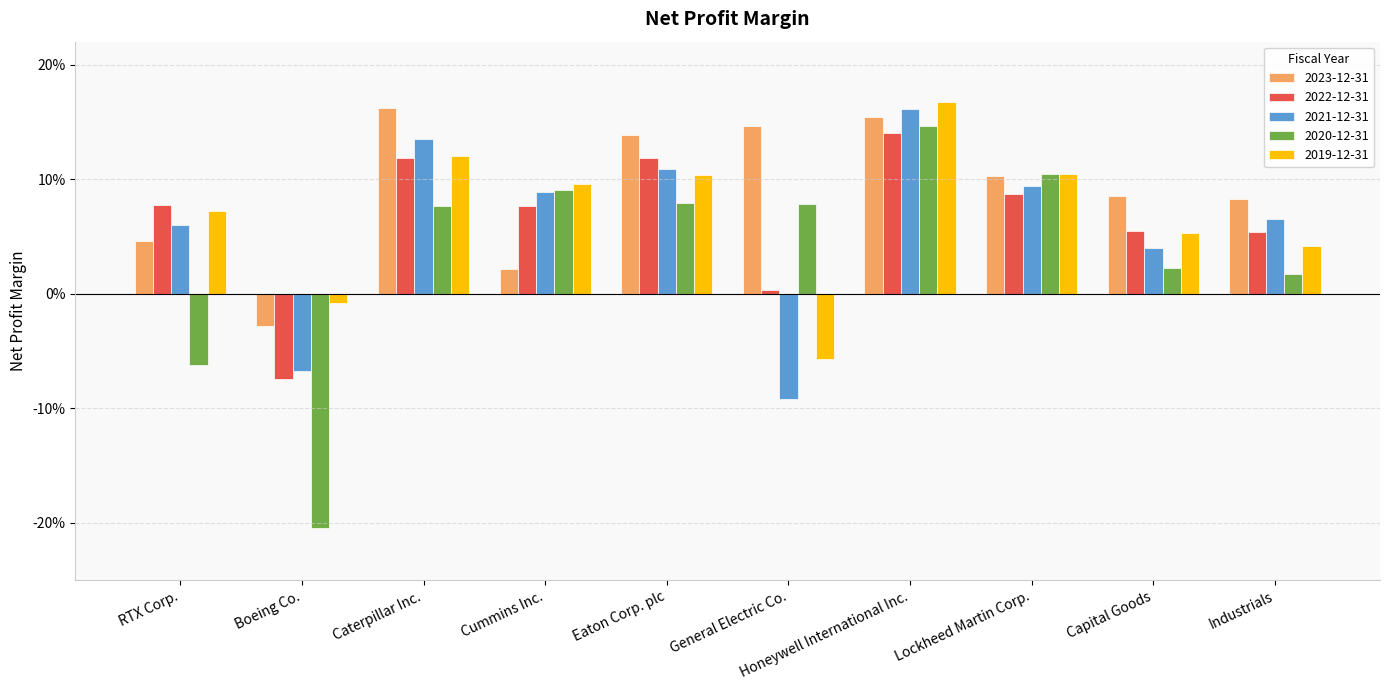

At which category is the sum across all series the highest?

Honeywell International Inc.